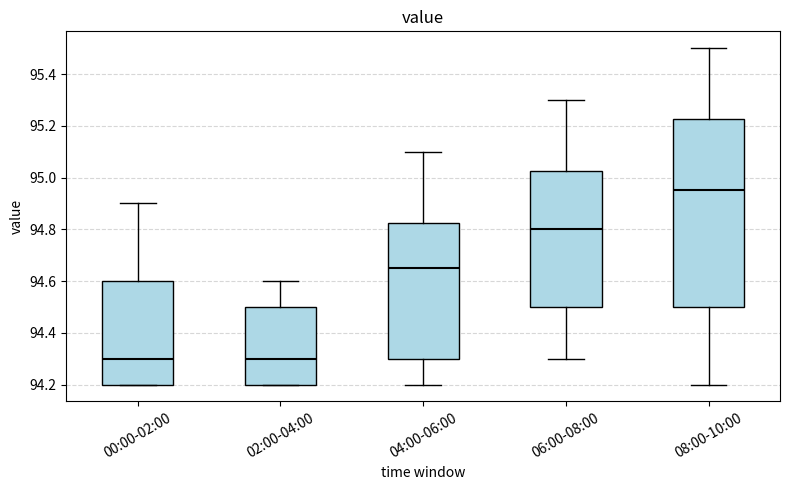

Reading left to right, transcribe this box plot: for each box, give where its median line is, the range the box spans, and where its two whiskers end, as read against the y-axis. The values are not printed on the chart, so give them approximately, as read against the axis.

00:00-02:00: median 94.30, box 94.20 to 94.60, whiskers 94.20 to 94.90
02:00-04:00: median 94.30, box 94.20 to 94.50, whiskers 94.20 to 94.60
04:00-06:00: median 94.66, box 94.30 to 94.82, whiskers 94.20 to 95.10
06:00-08:00: median 94.80, box 94.50 to 95.02, whiskers 94.30 to 95.30
08:00-10:00: median 94.96, box 94.50 to 95.22, whiskers 94.20 to 95.50